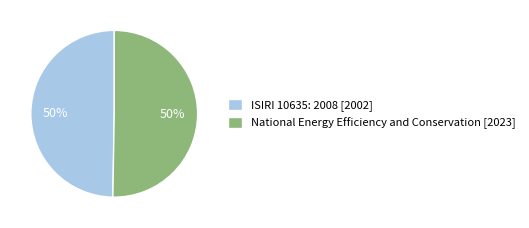

To the nearest percent, what is the combined percentage of ISIRI 10635: 2008 [2002] and National Energy Efficiency and Conservation [2023]?

100%